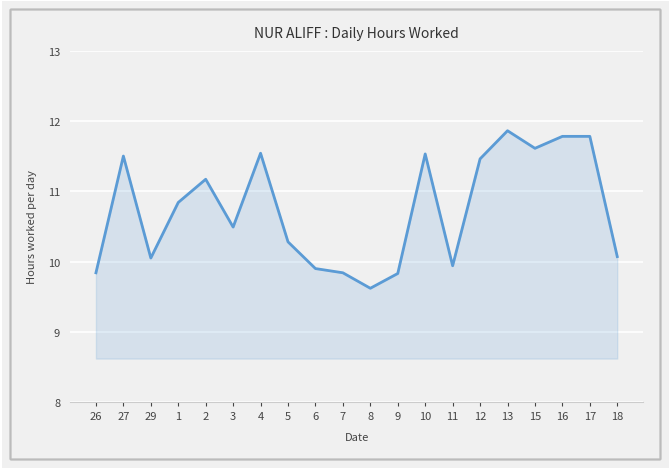

Between 11 and 27, which is larger?

27